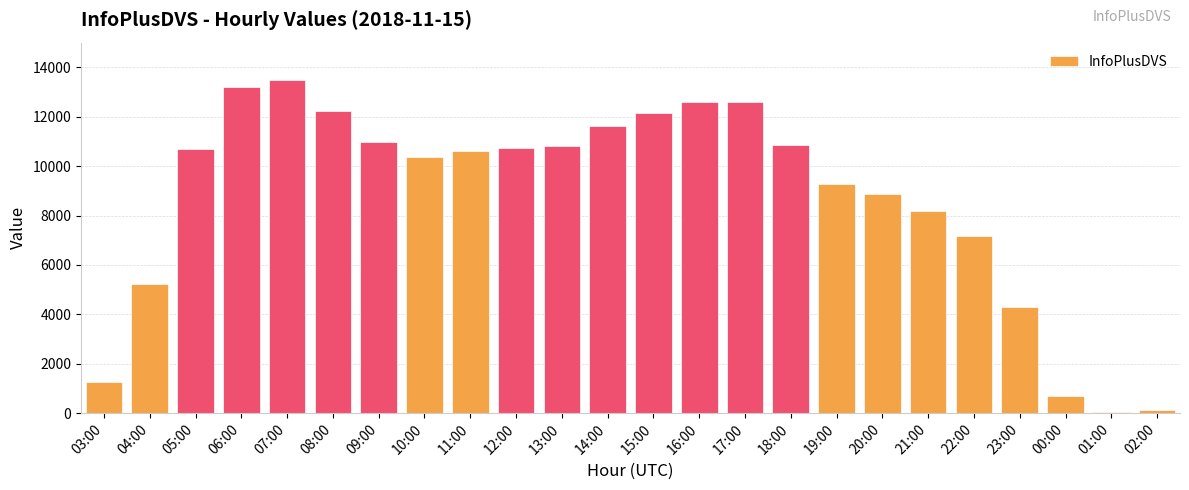

Does the chart contain stacked bars?

No